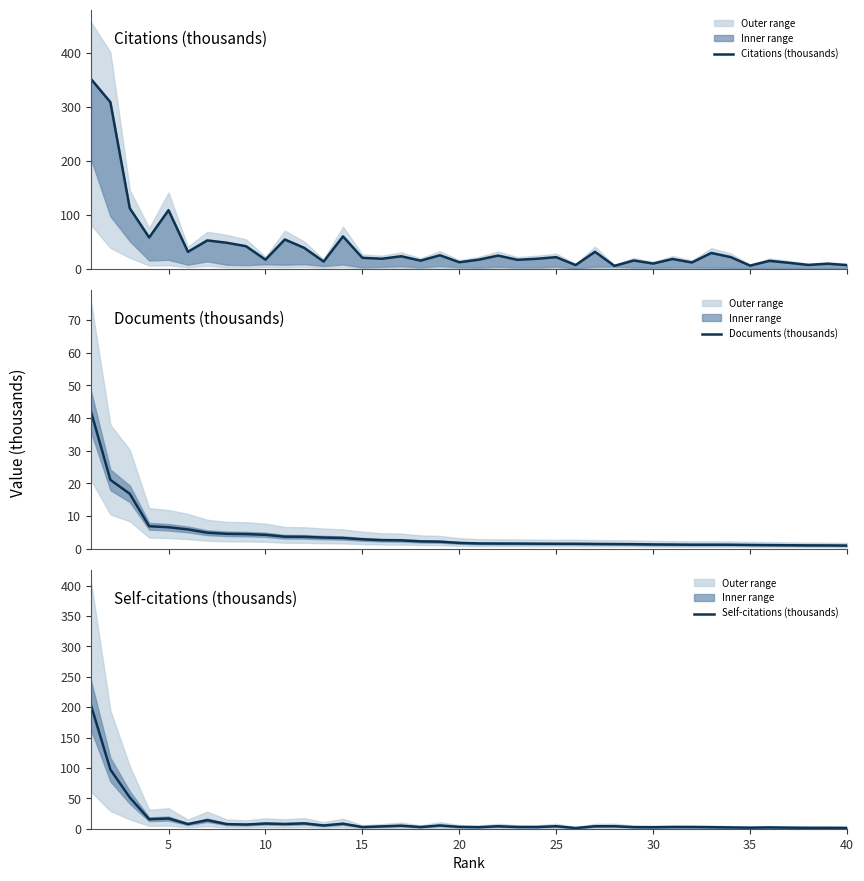

True or false: Self-citations (thousands) and Documents (thousands) intersect in this chart.

True